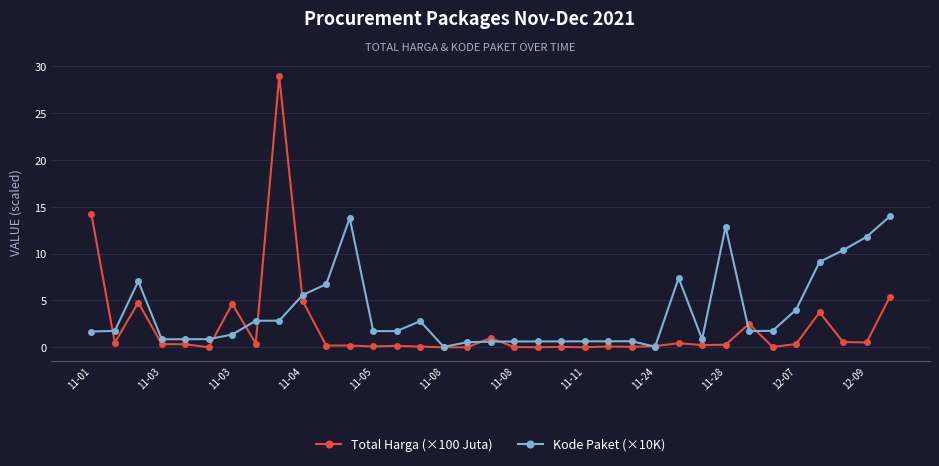

True or false: Kode Paket (×10K) has more than 0 points higher than both neighbors.

True